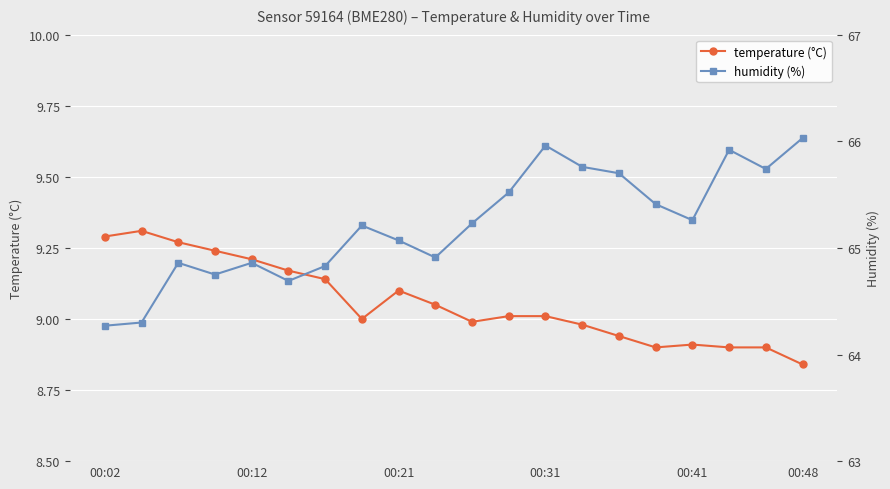

Reading right to left, what are all the values shown in this chart?

temperature (°C): 8.8	8.9	8.9	8.9	8.9	8.9	9.0	9.0	9.0	9.0	9.1	9.1	9.0	9.1	9.2	9.2	9.2	9.3	9.3	9.3
humidity (%): 66.0	65.7	65.9	65.3	65.4	65.7	65.8	66.0	65.5	65.2	64.9	65.1	65.2	64.8	64.7	64.9	64.8	64.9	64.3	64.3